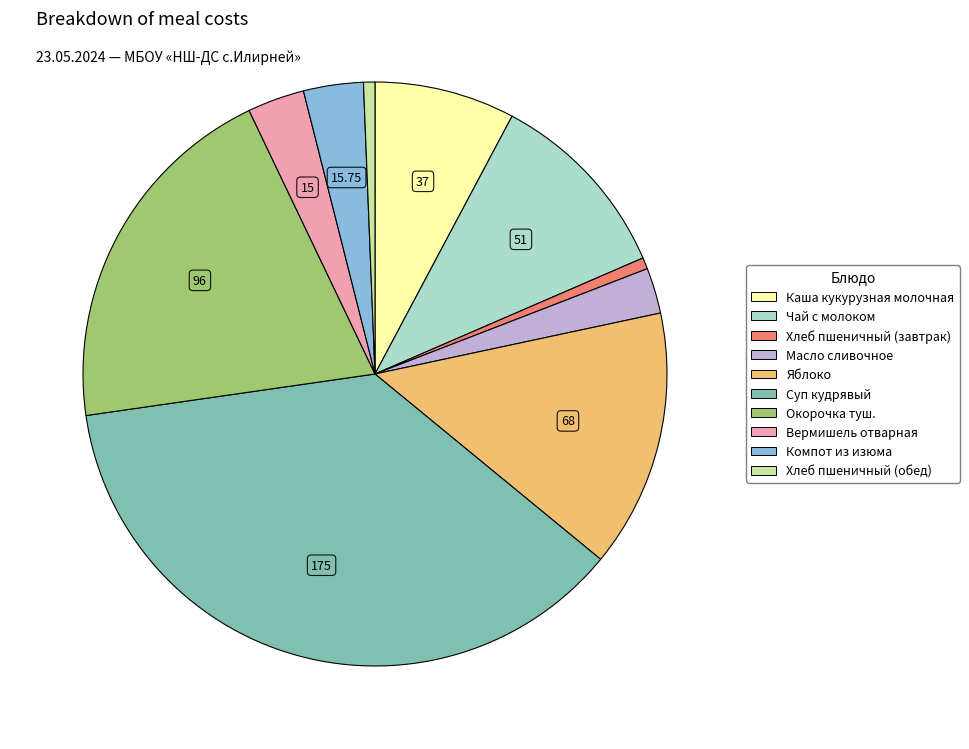

Which slice is the largest?

Суп кудрявый